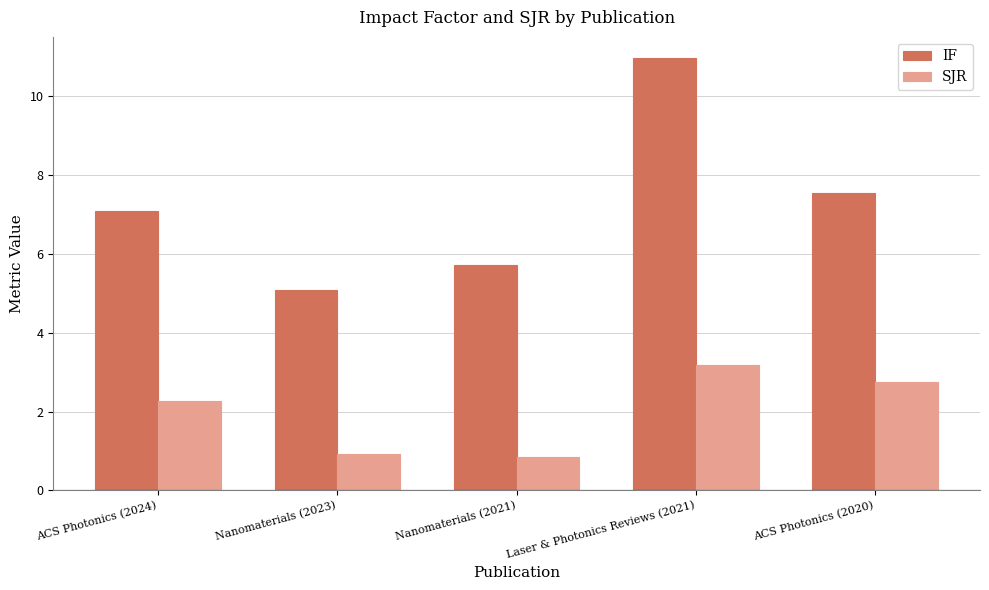

What is the value of the IF bar at the 1st from the left?

7.1